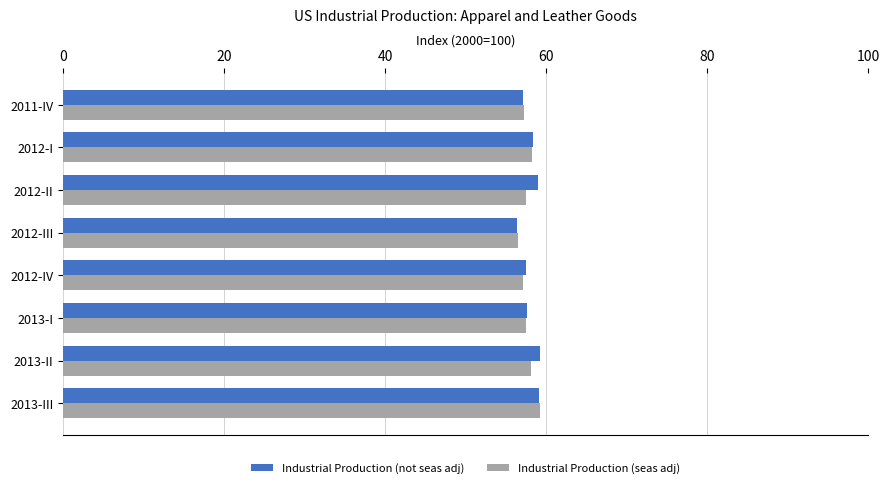

What is the total value across all series at 2012-III?

112.9